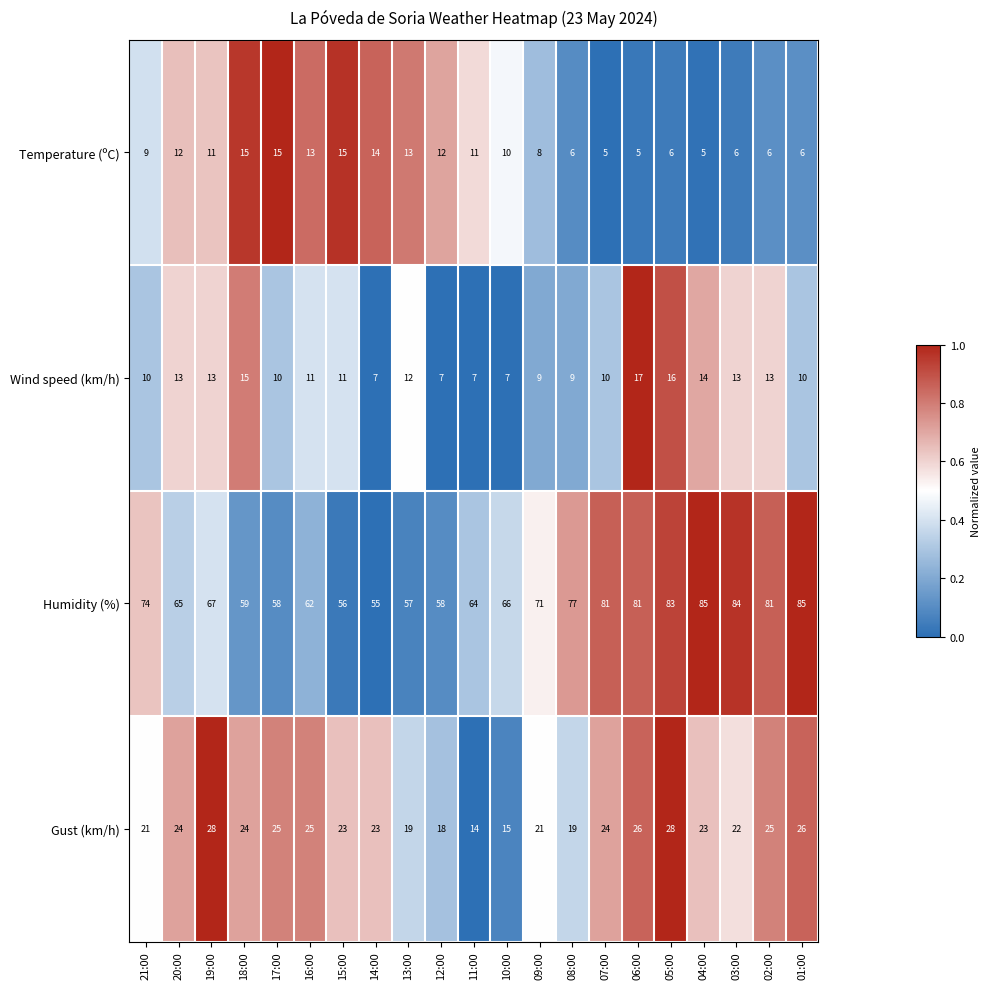

What is the total value across all series at 09:00?

109